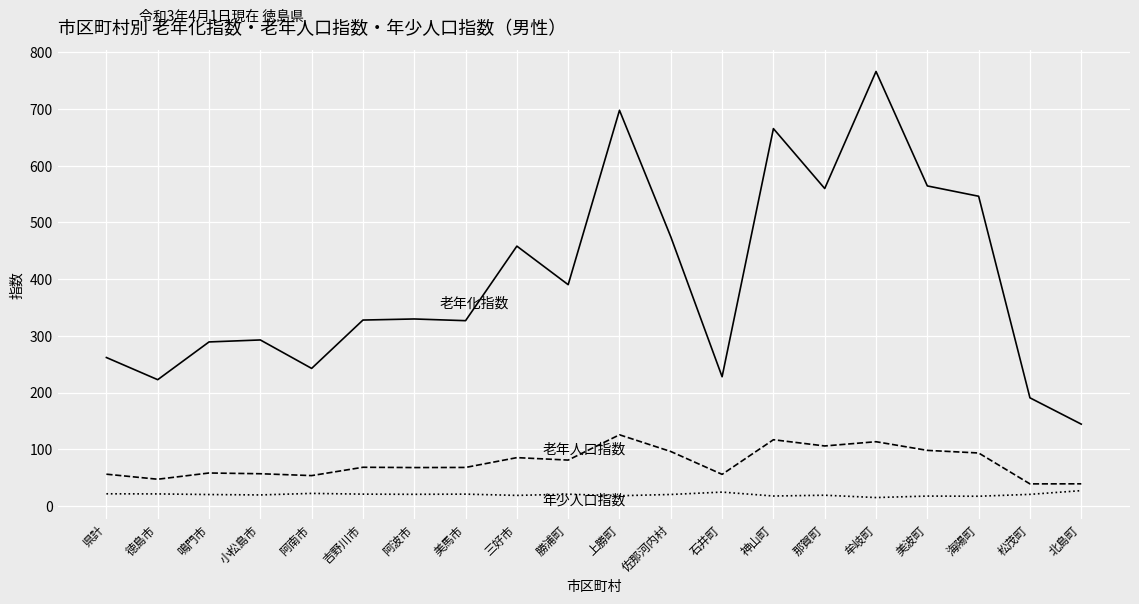

What is the greatest value displayed?

766.4